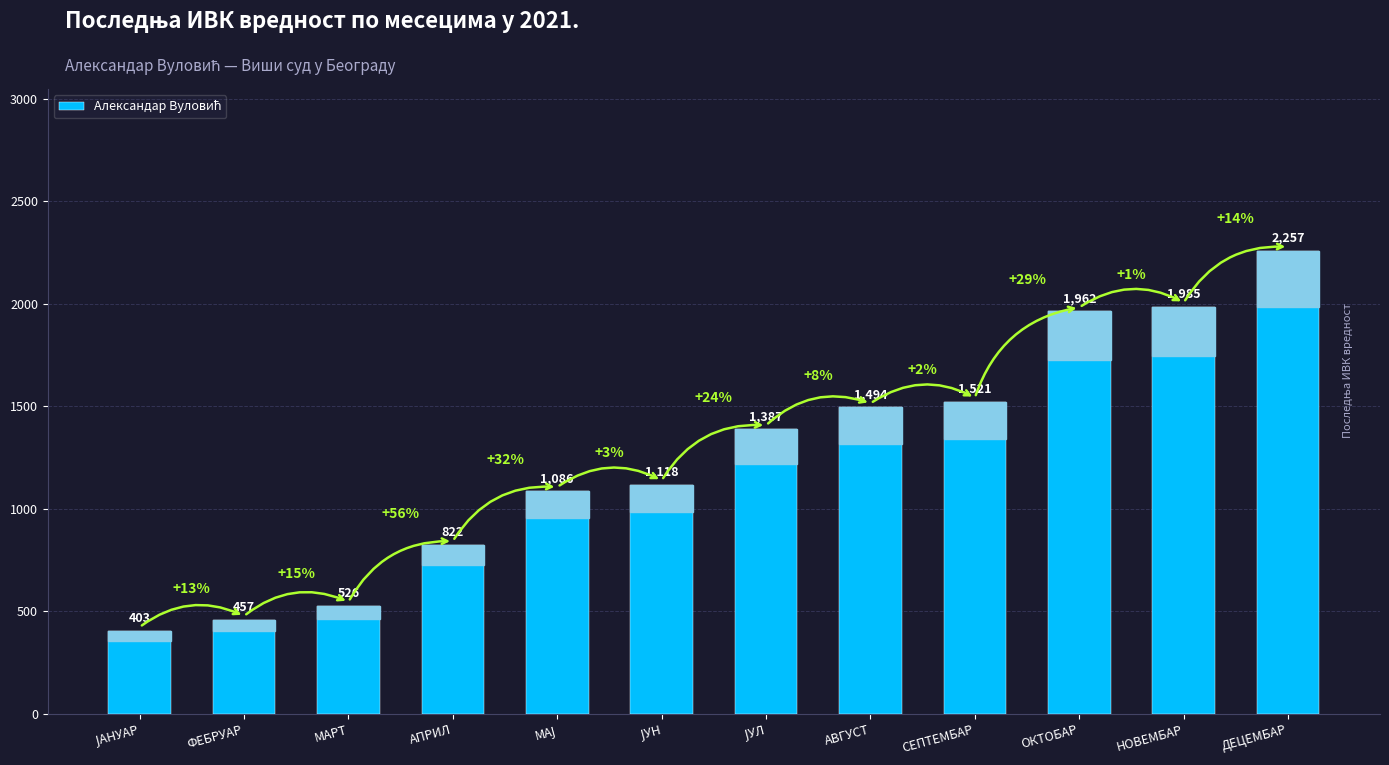

What is the average value?

1252